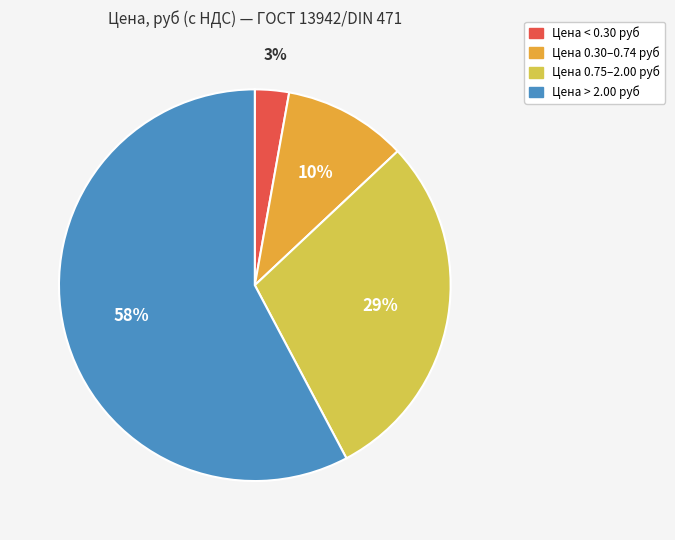

Rank the categories by value from lowest to highest.

Цена < 0.30 руб, Цена 0.30–0.74 руб, Цена 0.75–2.00 руб, Цена > 2.00 руб